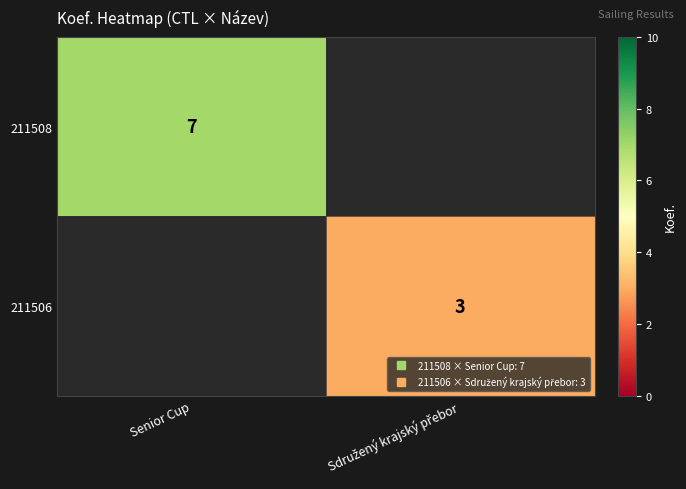

The 211506 series shows 3.0 at Sdružený krajský přebor. True or false?

True